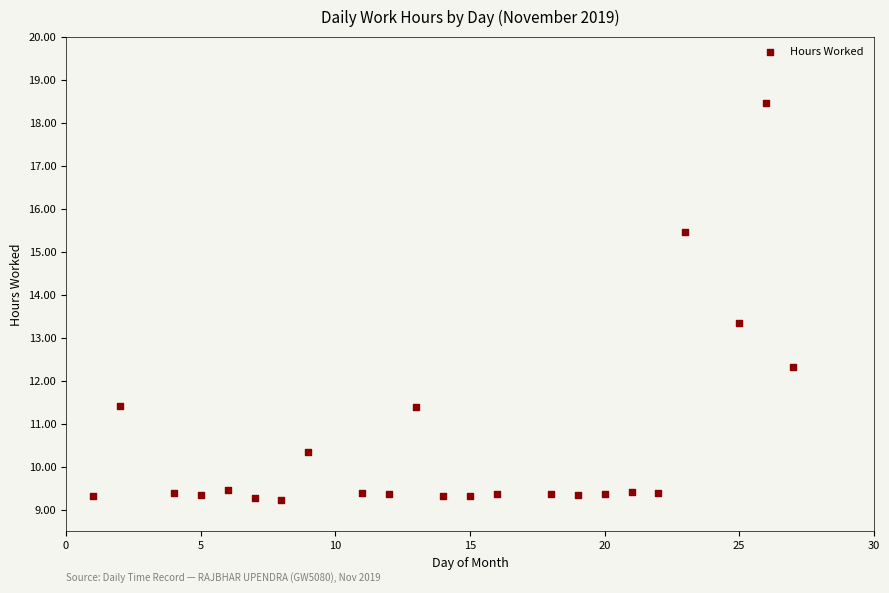

What Y value in the scatter plot is closest to 13?

13.3